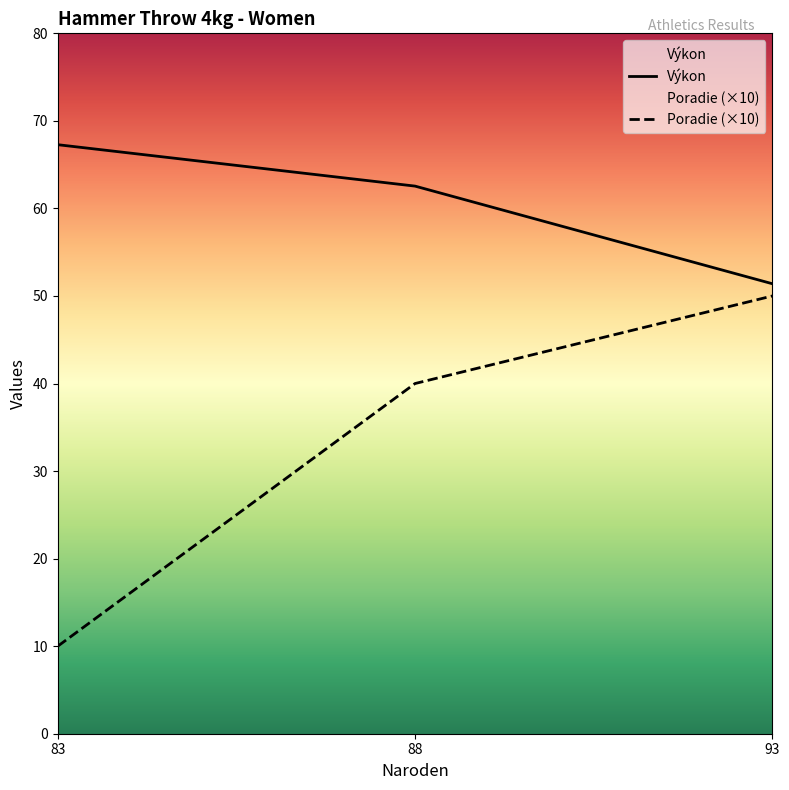

What is the minimum value for Výkon?

51.4